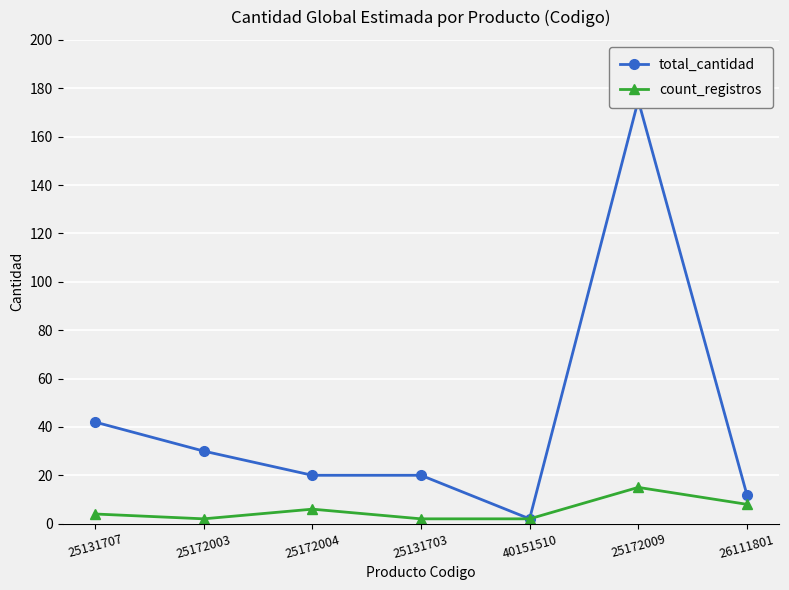

Where is total_cantidad nearest to the value 88?

25131707